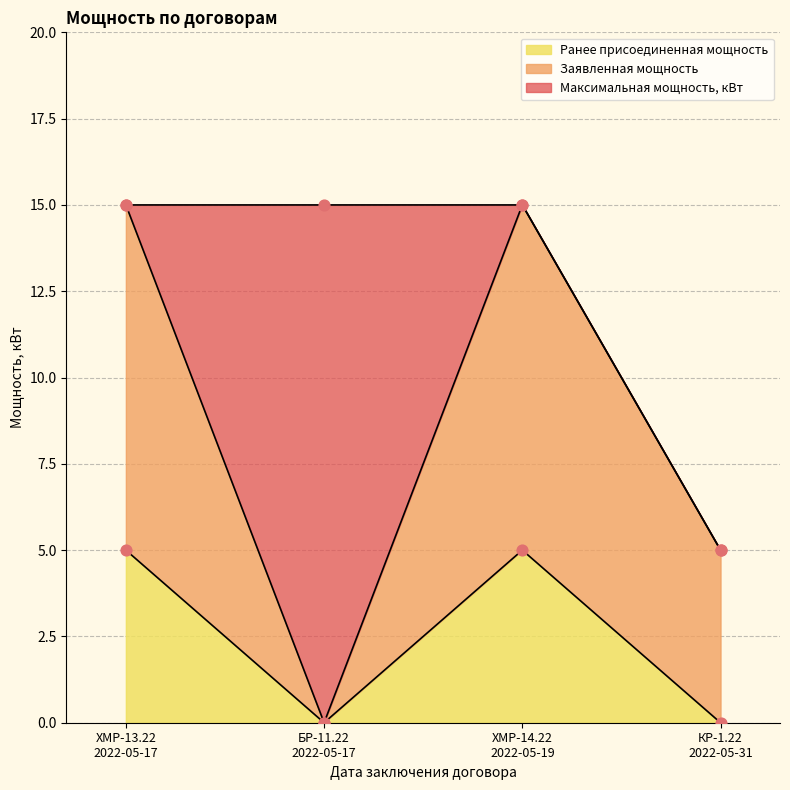

At how many categories does at least one series exceed 4?

4